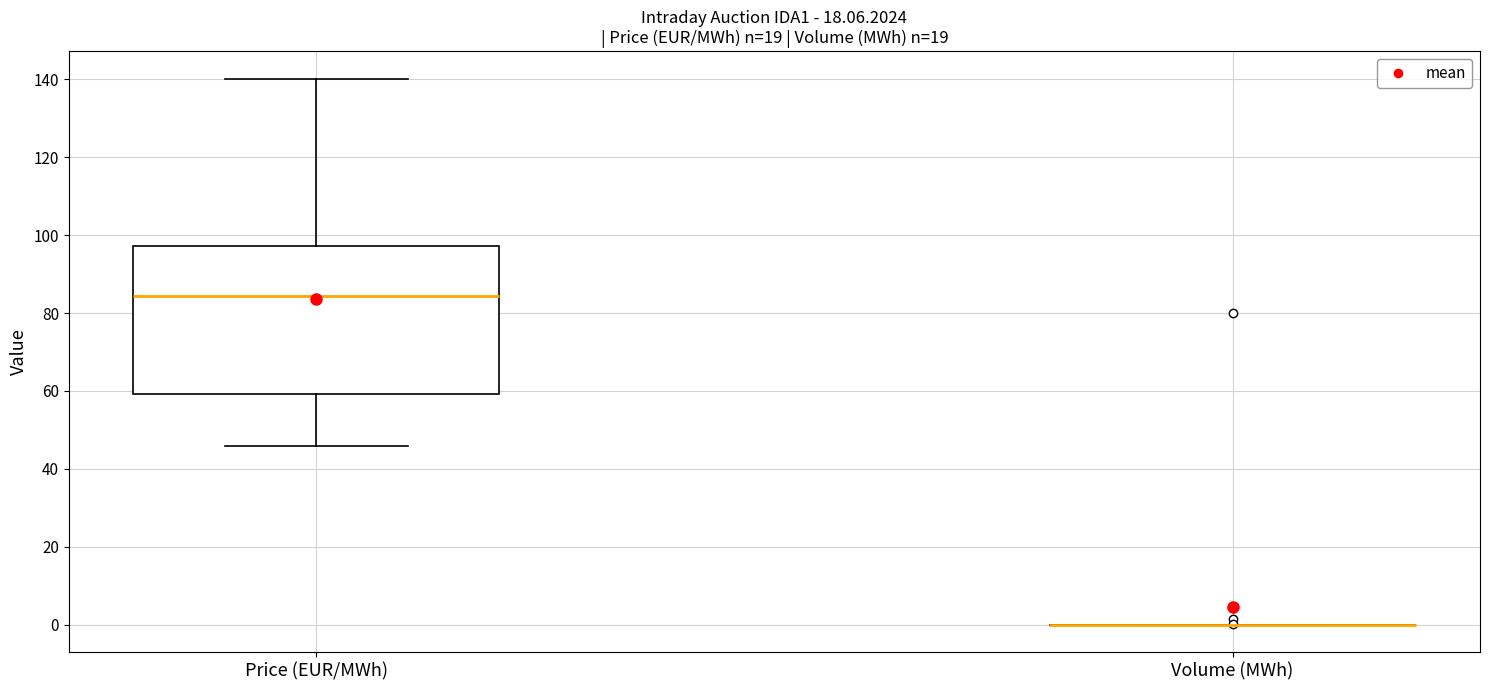

Reading left to right, transcribe this box plot: for each box, give where its median line is, the range the box spans, and where its two whiskers end, as read against the y-axis. The values are not printed on the chart, so give them approximately, as read against the axis.

Price (EUR/MWh): median 84, box 60 to 98, whiskers 46 to 140
Volume (MWh): box collapsed to a line at 0, whiskers 0 to 0